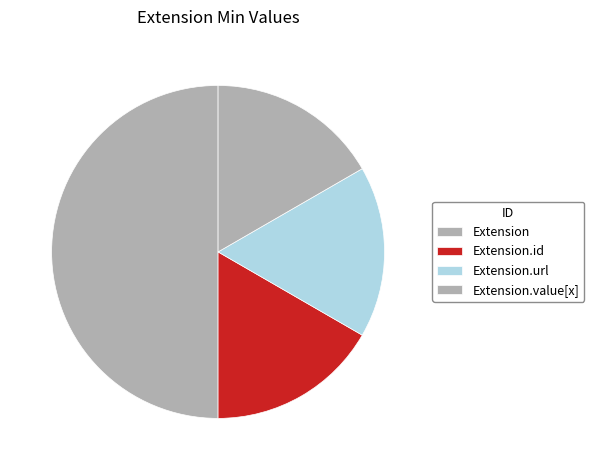

Is it true that Extension.url is 88% of the pie?

False